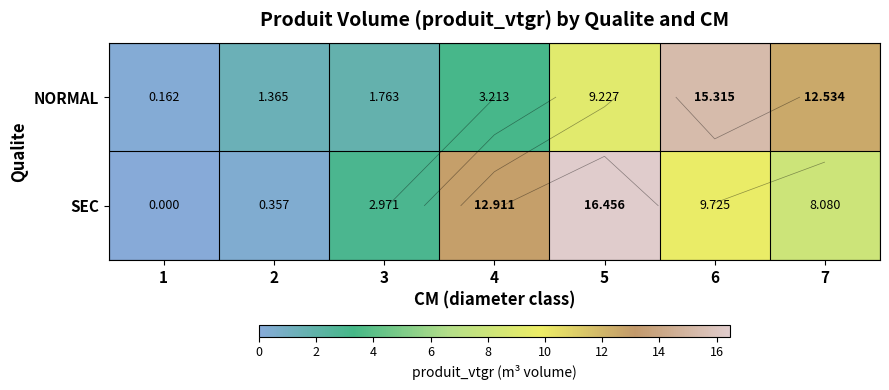

At which label does NORMAL reach its peak?

6